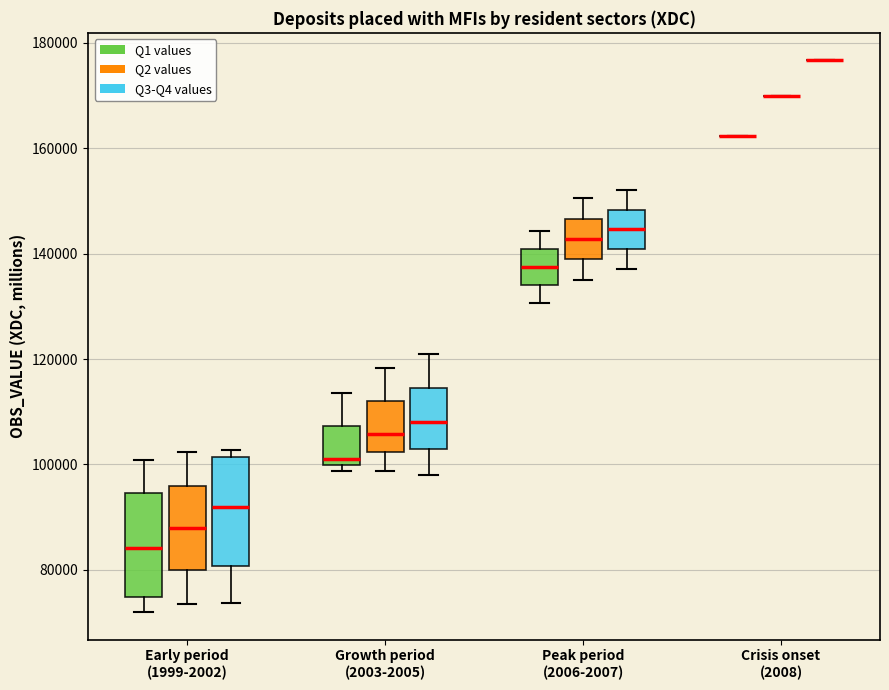

Reading left to right, transcribe this box plot: for each box, give where its median line is, the range the box spans, and where its two whiskers end, as read against the y-axis. The values are not printed on the chart, so give them approximately, as read against the axis.

Early period (1999-2002) (Q1 values): median 84000, box 74000 to 94000, whiskers 72000 to 100000
Early period (1999-2002) (Q2 values): median 88000, box 80000 to 96000, whiskers 74000 to 102000
Early period (1999-2002) (Q3-Q4 values): median 92000, box 80000 to 102000, whiskers 74000 to 102000 (just above the box's upper edge)
Growth period (2003-2005) (Q1 values): median 100000 (just above the box's lower edge), box 100000 to 108000, whiskers 98000 to 114000
Growth period (2003-2005) (Q2 values): median 106000, box 102000 to 112000, whiskers 98000 to 118000
Growth period (2003-2005) (Q3-Q4 values): median 108000, box 102000 to 114000, whiskers 98000 to 122000
Peak period (2006-2007) (Q1 values): median 138000, box 134000 to 140000, whiskers 130000 to 144000
Peak period (2006-2007) (Q2 values): median 142000, box 138000 to 146000, whiskers 134000 to 150000
Peak period (2006-2007) (Q3-Q4 values): median 144000, box 140000 to 148000, whiskers 138000 to 152000
Crisis onset (2008) (Q1 values): box collapsed to a line at 162000, whiskers 162000 to 162000
Crisis onset (2008) (Q2 values): box collapsed to a line at 170000, whiskers 170000 to 170000
Crisis onset (2008) (Q3-Q4 values): box collapsed to a line at 176000, whiskers 176000 to 176000